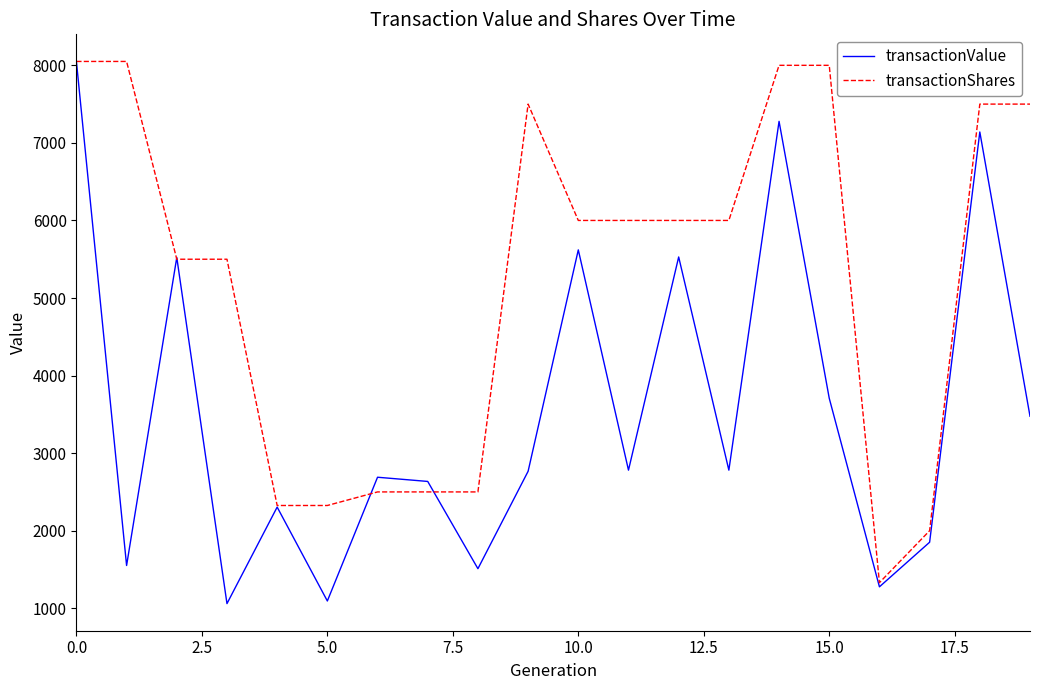

What are all the series names shown in the legend?

transactionValue, transactionShares